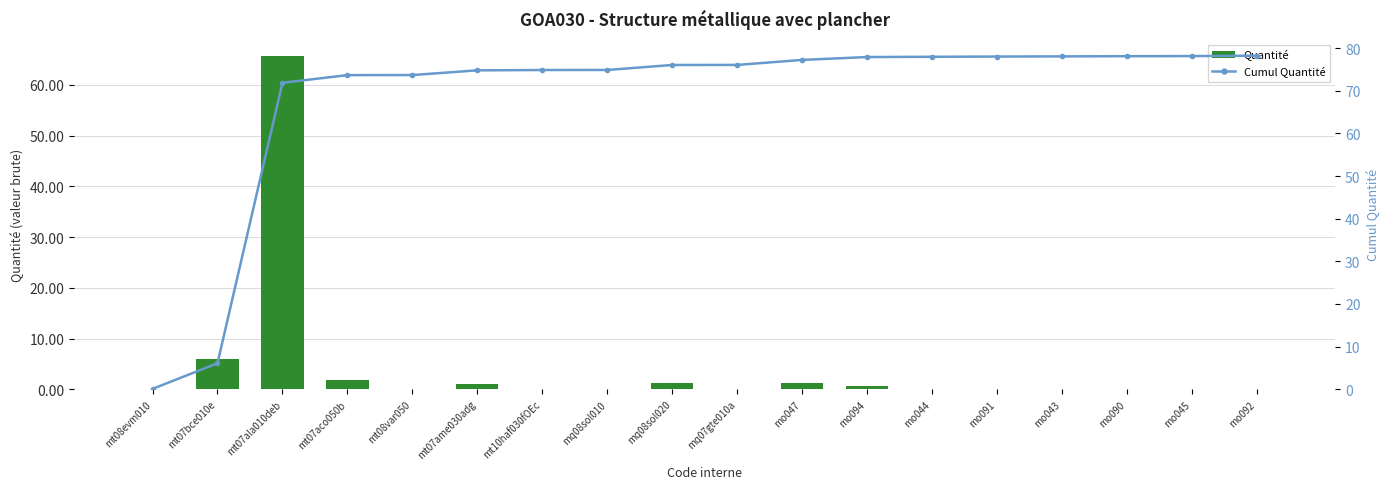

How many data points in Cumul Quantité are less than 76?

8